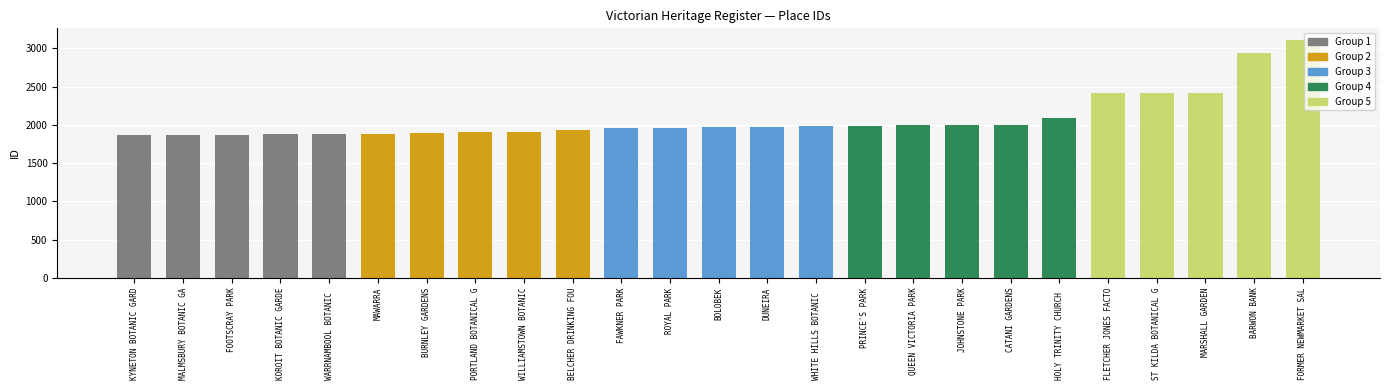

What position from the right is ROYAL PARK?

14